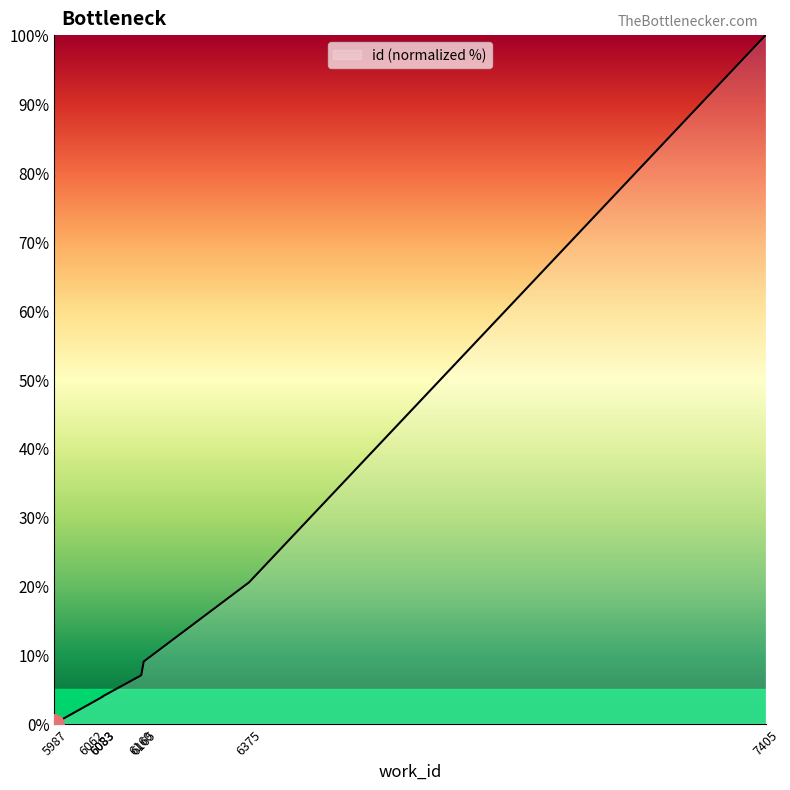

Which category has the lowest value across all series?

5987